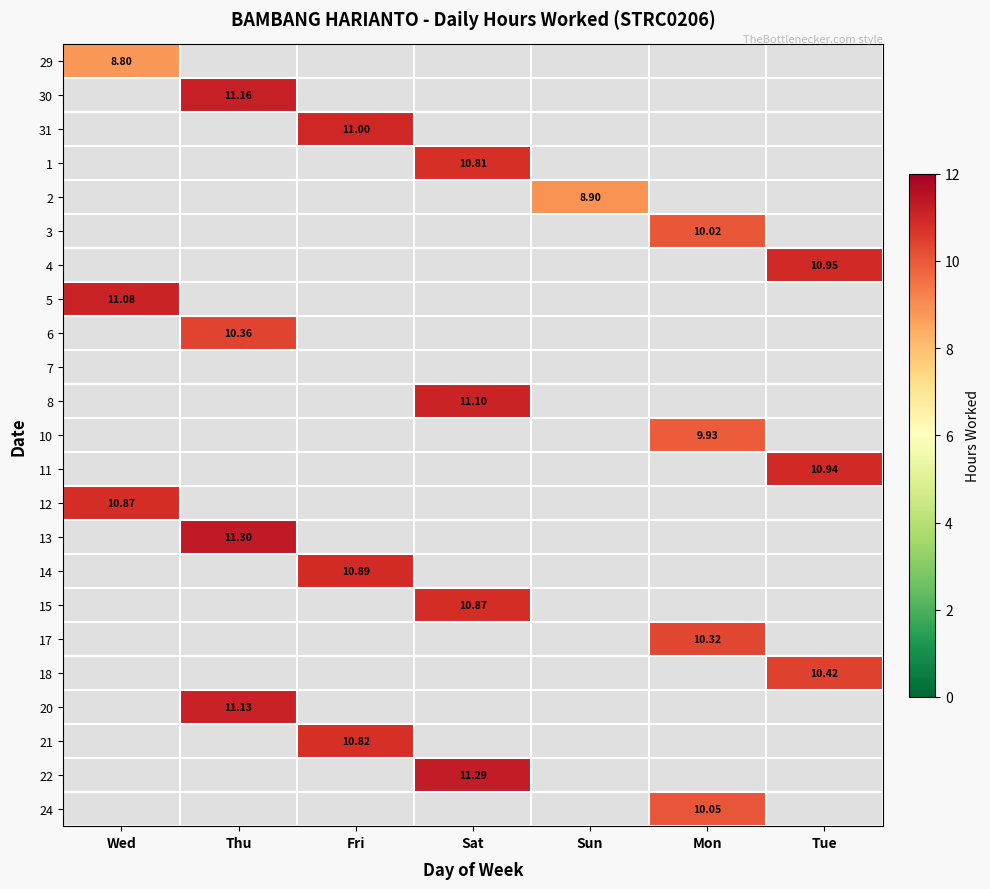

Which category has the highest value across all series?

Thu